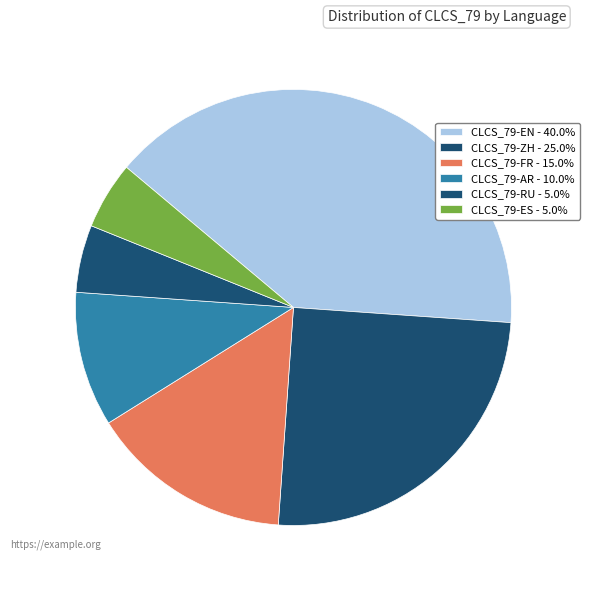

Combined, do CLCS_79-AR and CLCS_79-FR account for over 50%?

No